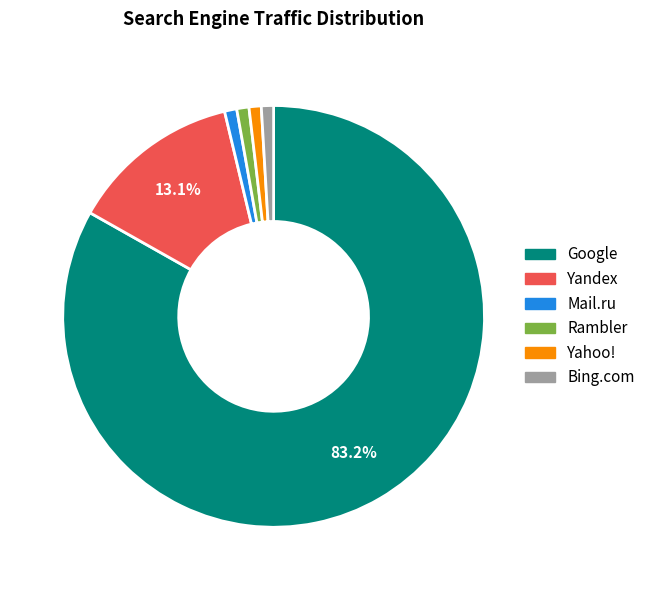

Approximately how many times larger is the value at Google compared to Yandex?

6.4